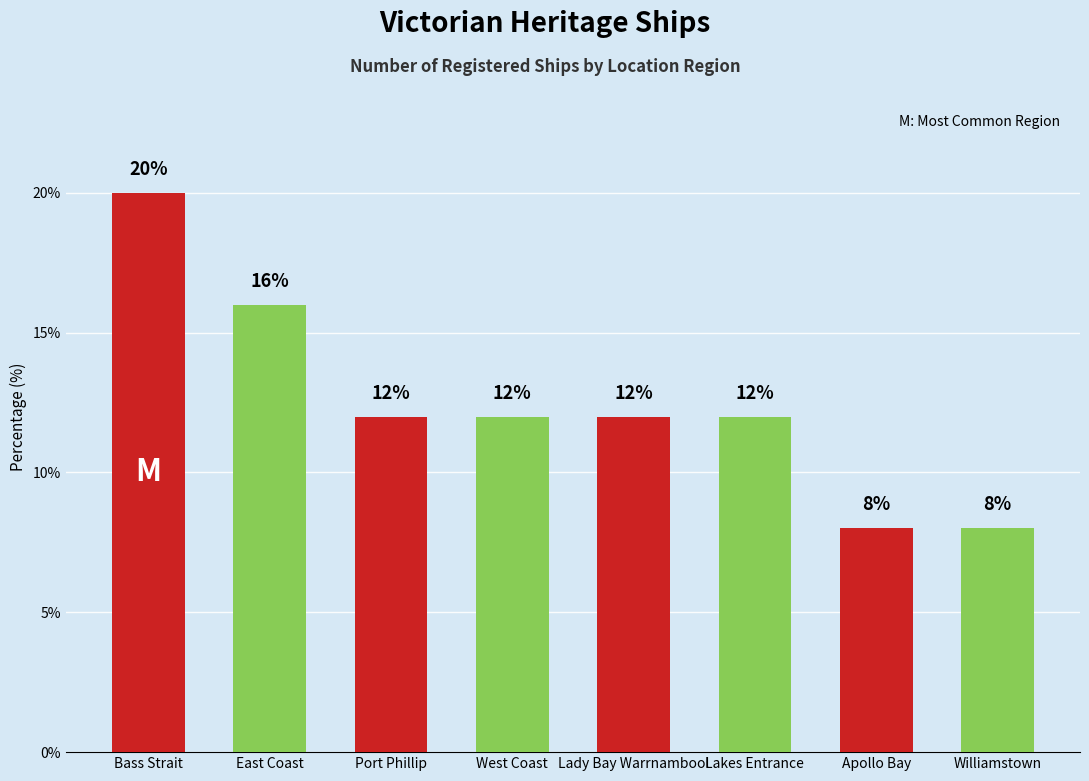

What is the minimum value shown in the chart?

8